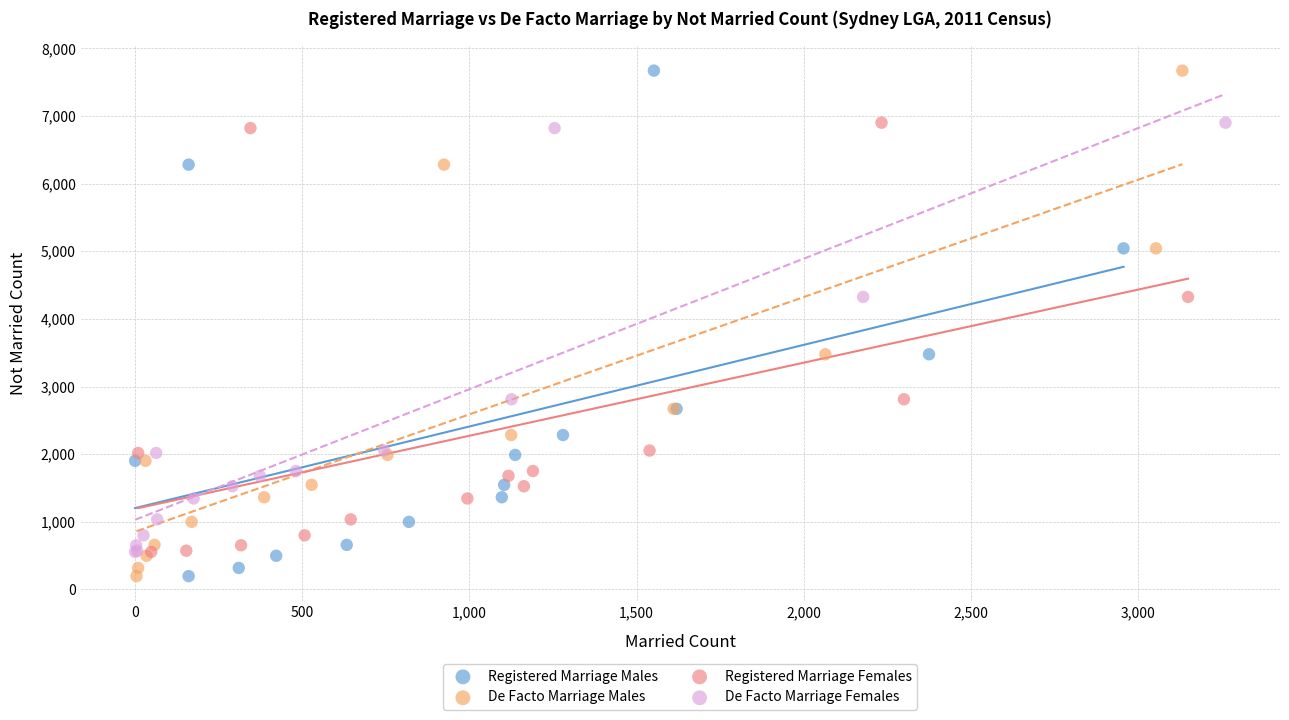

What are all the series names shown in the legend?

Registered Marriage Males, De Facto Marriage Males, Registered Marriage Females, De Facto Marriage Females